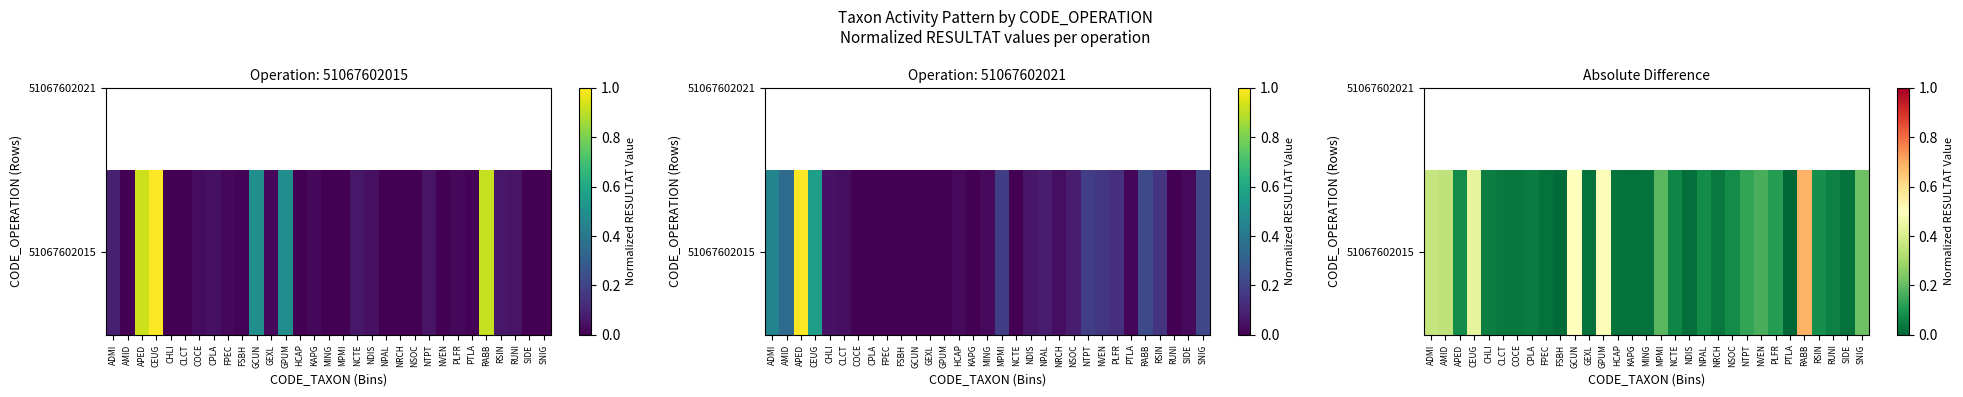

List the labels in order of value, largest first.

RABB, GCUN, GPUM, CEUG, ADMI, AMID, SNIG, MPMI, NVEN, NTPT, PLFR, RSIN, APED, NPAL, NSOC, NCTE, RUNI, CHLI, CPLA, CLCT, NRCH, COCE, HCAP, MING, SIDE, FPEC, GEXL, KAPG, NDIS, FSBH, PTLA